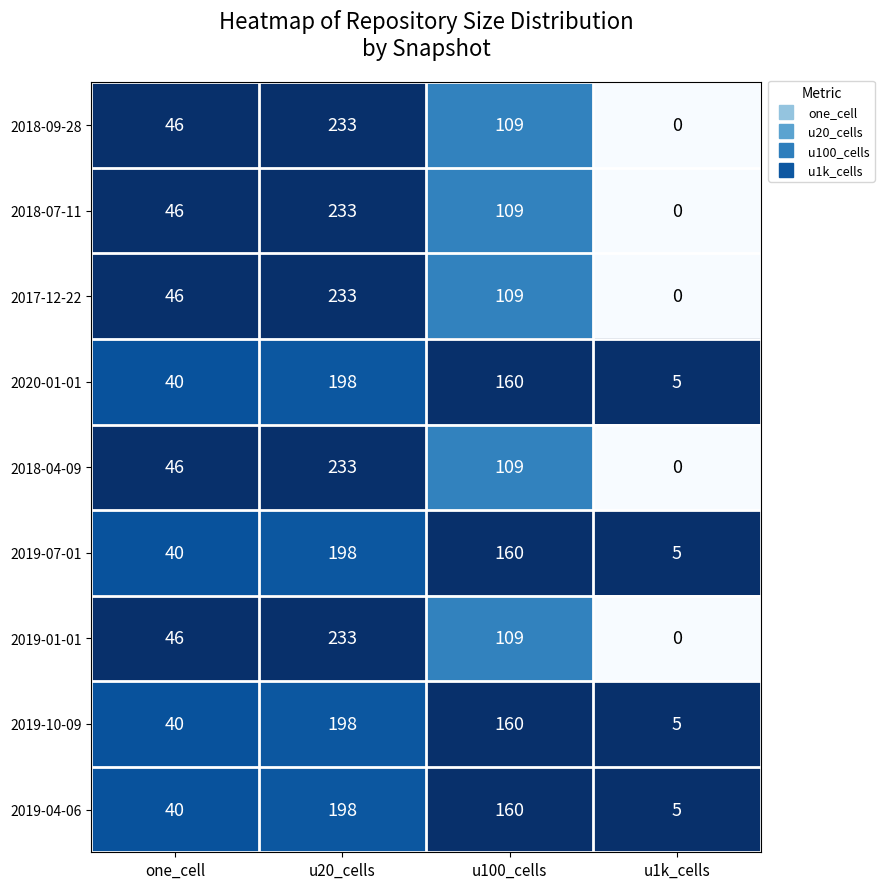

How many 2019-01-01 values are between 46 and 233?

3